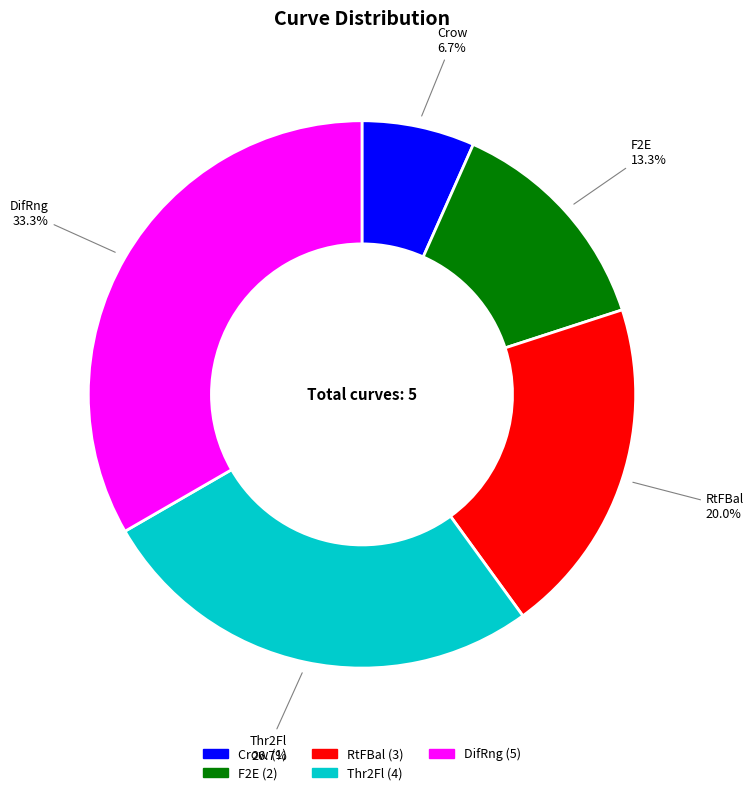

Between RtFBal and Crow, which is larger?

RtFBal